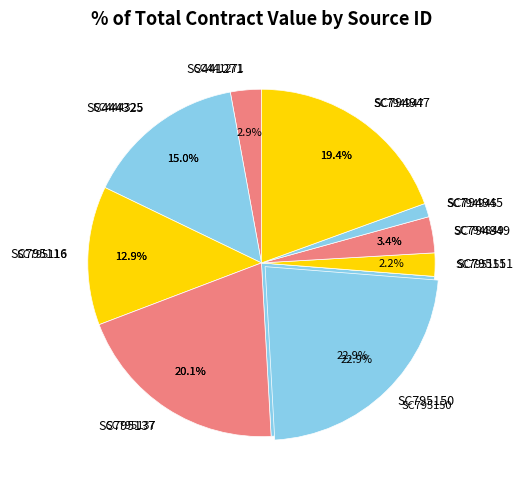

Does SC794849 represent more than half of the total?

No